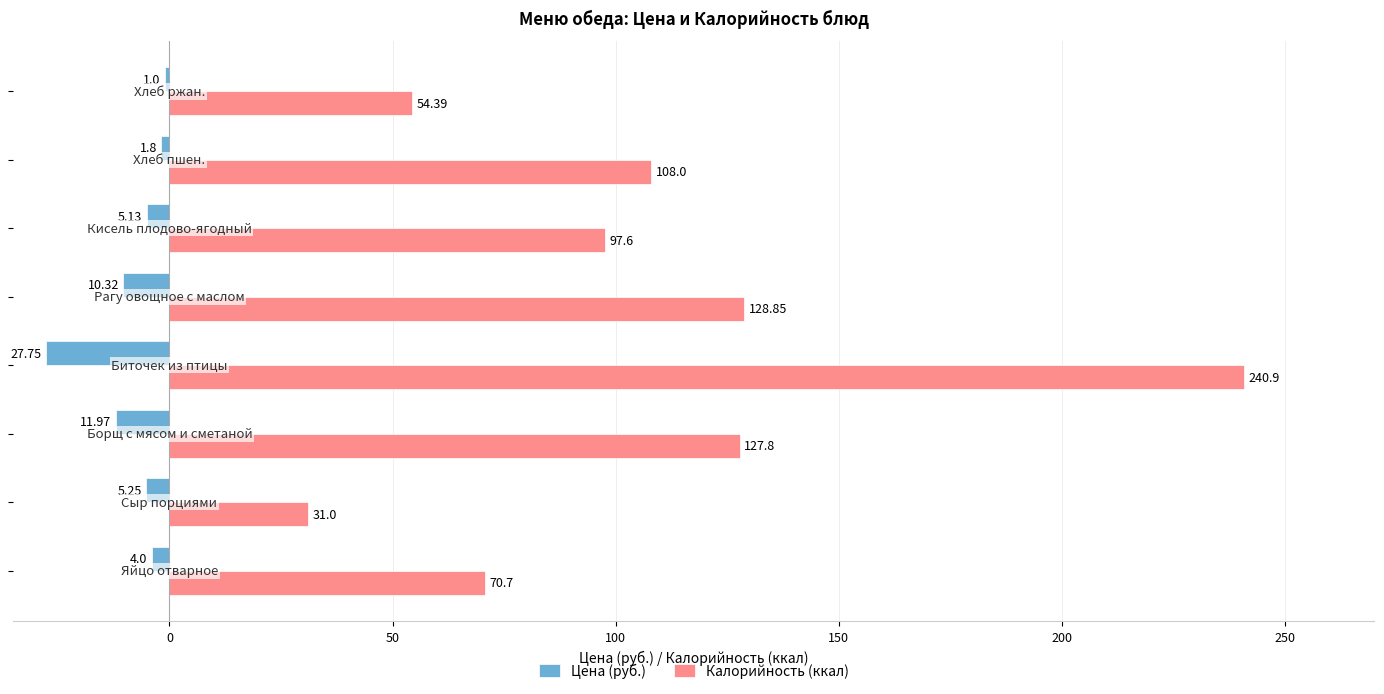

What is the difference between the maximum and second lowest values in the Калорийность (ккал) series?

186.5